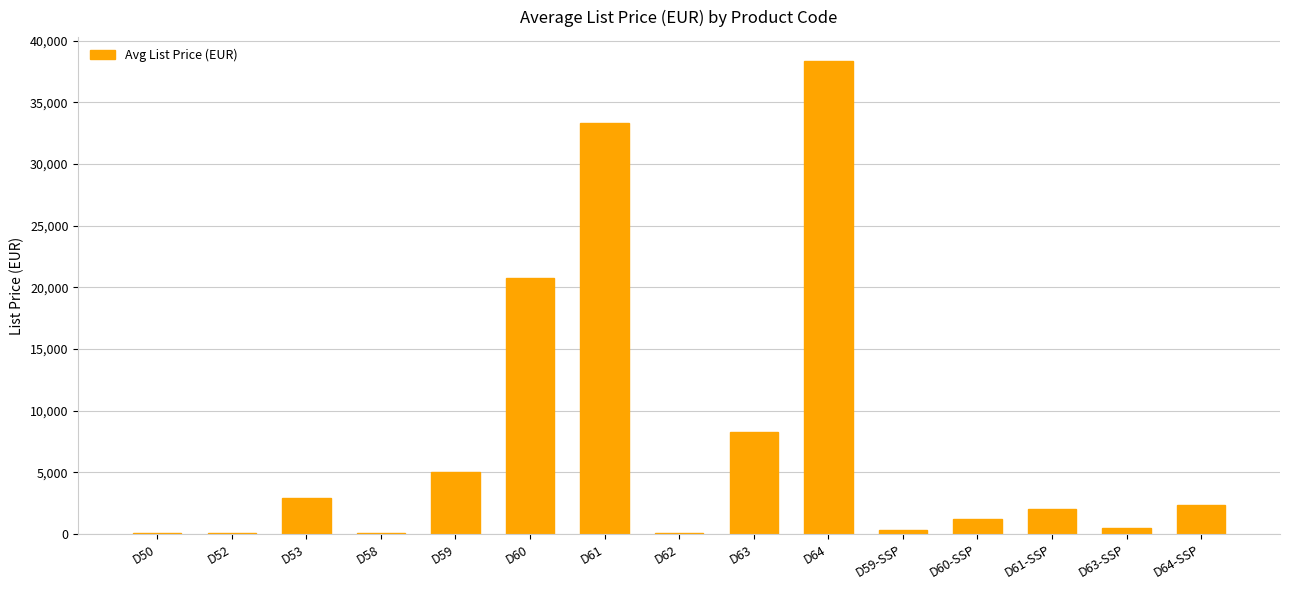

The value at D64-SSP is 2348.5. True or false?

True